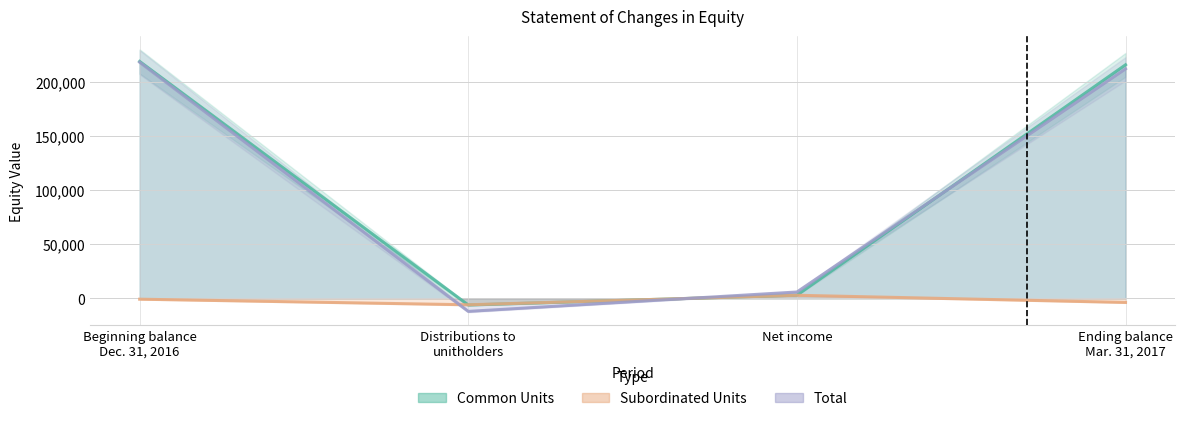

Reading left to right, list all the values displayed in this chart.

Common Units: 218821	-6110	3001	215712
Subordinated Units: -734	-5900	2895	-3739
Total: 218087	-12010	5896	211973